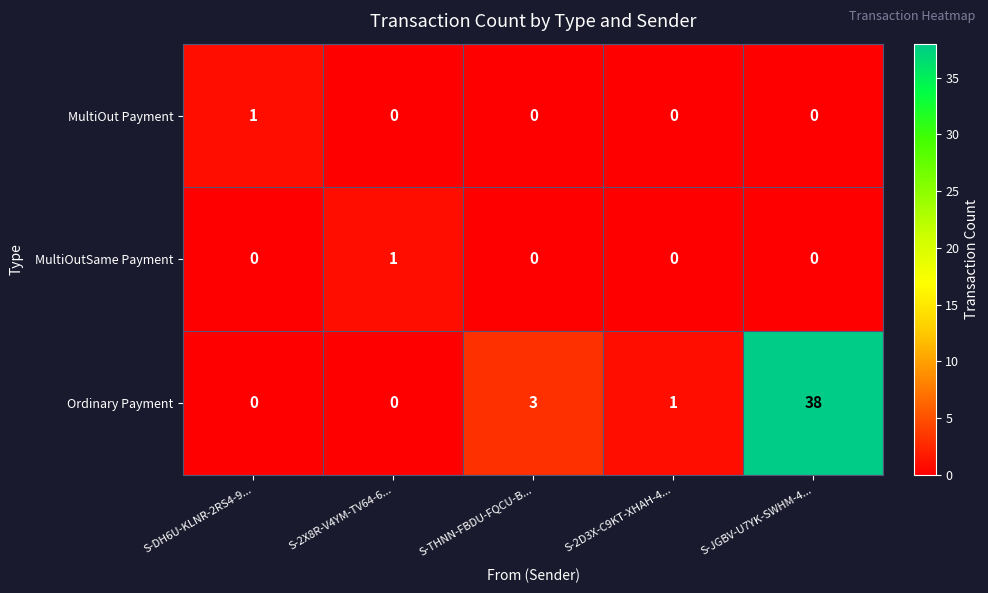

What is the maximum value shown in the chart?

38